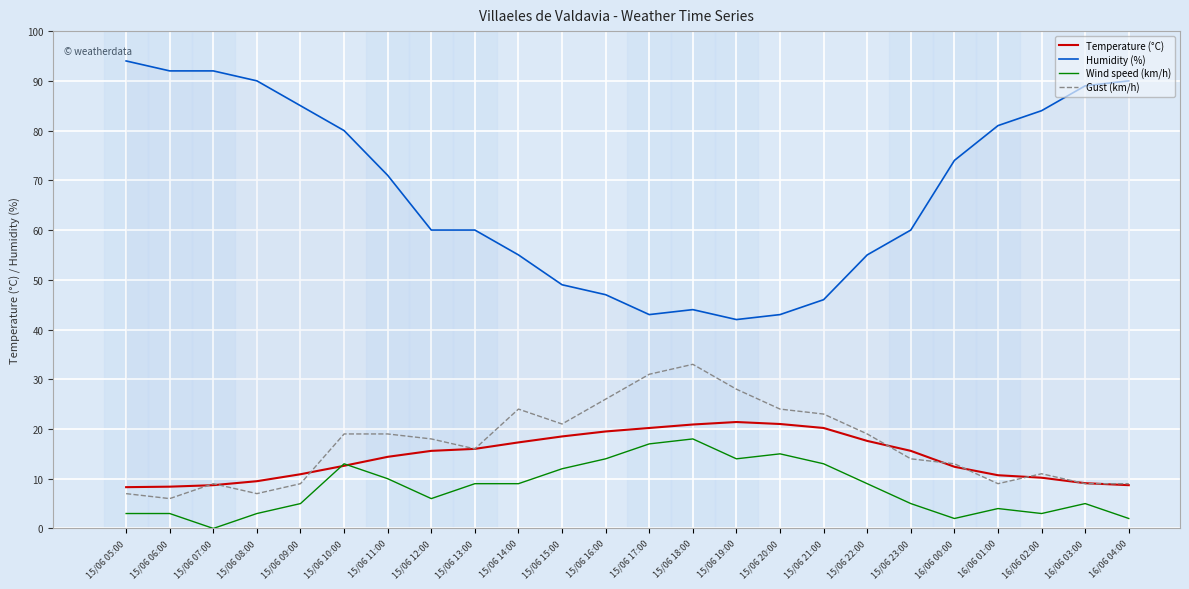

How many lines are shown in the chart?

4